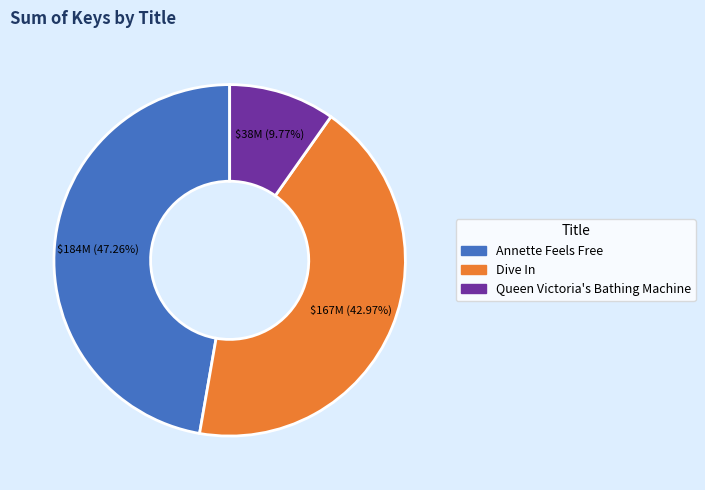

To the nearest percent, what is the difference between the Queen Victoria's Bathing Machine and Dive In slice percentages?

33%